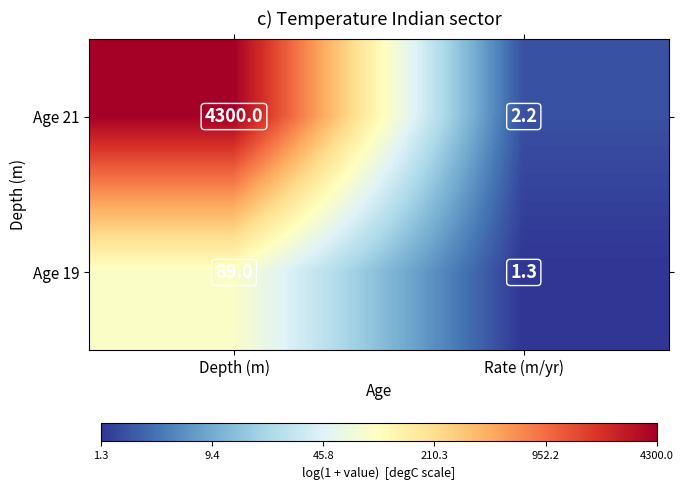

Rank the series by their average value, from lowest to highest.

Age 19, Age 21